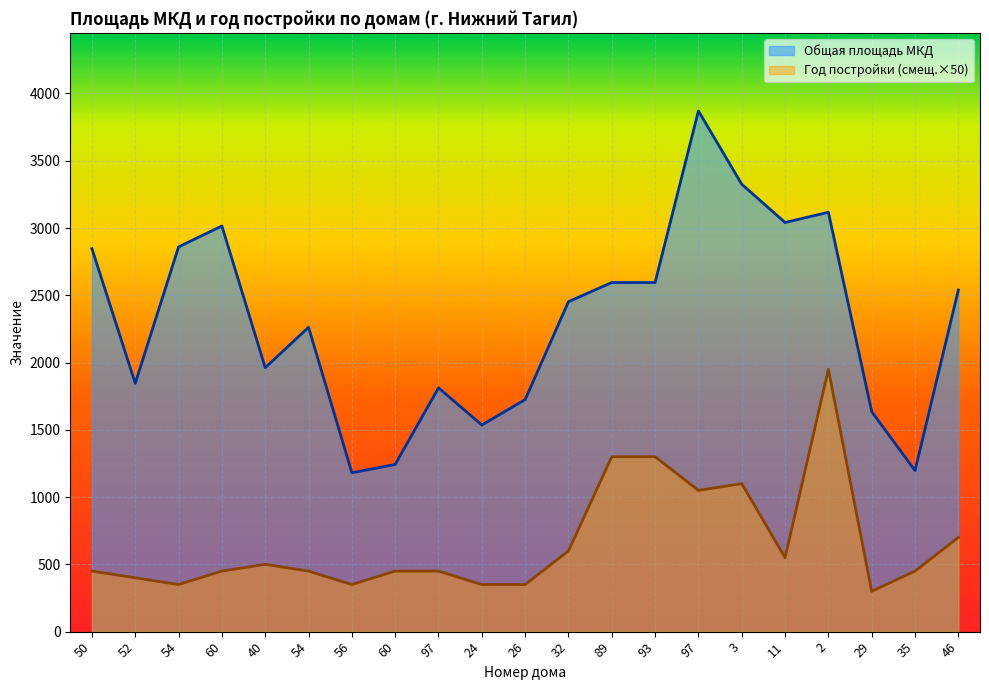

Reading left to right, list all the values displayed in this chart.

Общая площадь МКД: 2846.2	1845.5	2859.6	3014.6	1961.7	2261.7	1180.6	1242.5	1812.1	1535.8	1724.4	2452.2	2594.8	2594.8	3870.0	3325.4	3040.8	3116.9	1635.4	1196.7	2538.9
Год постройки (scaled): 450.0	400.0	350.0	450.0	500.0	450.0	350.0	450.0	450.0	350.0	350.0	600.0	1300.0	1300.0	1050.0	1100.0	550.0	1950.0	300.0	450.0	700.0